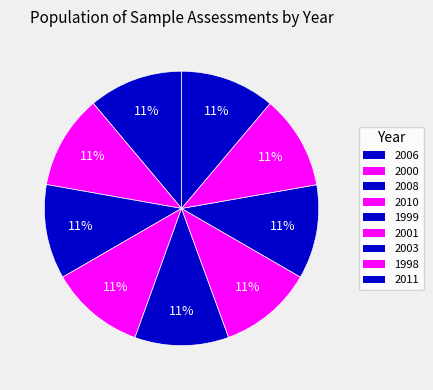

Is there any slice that represents more than half of the pie?

No